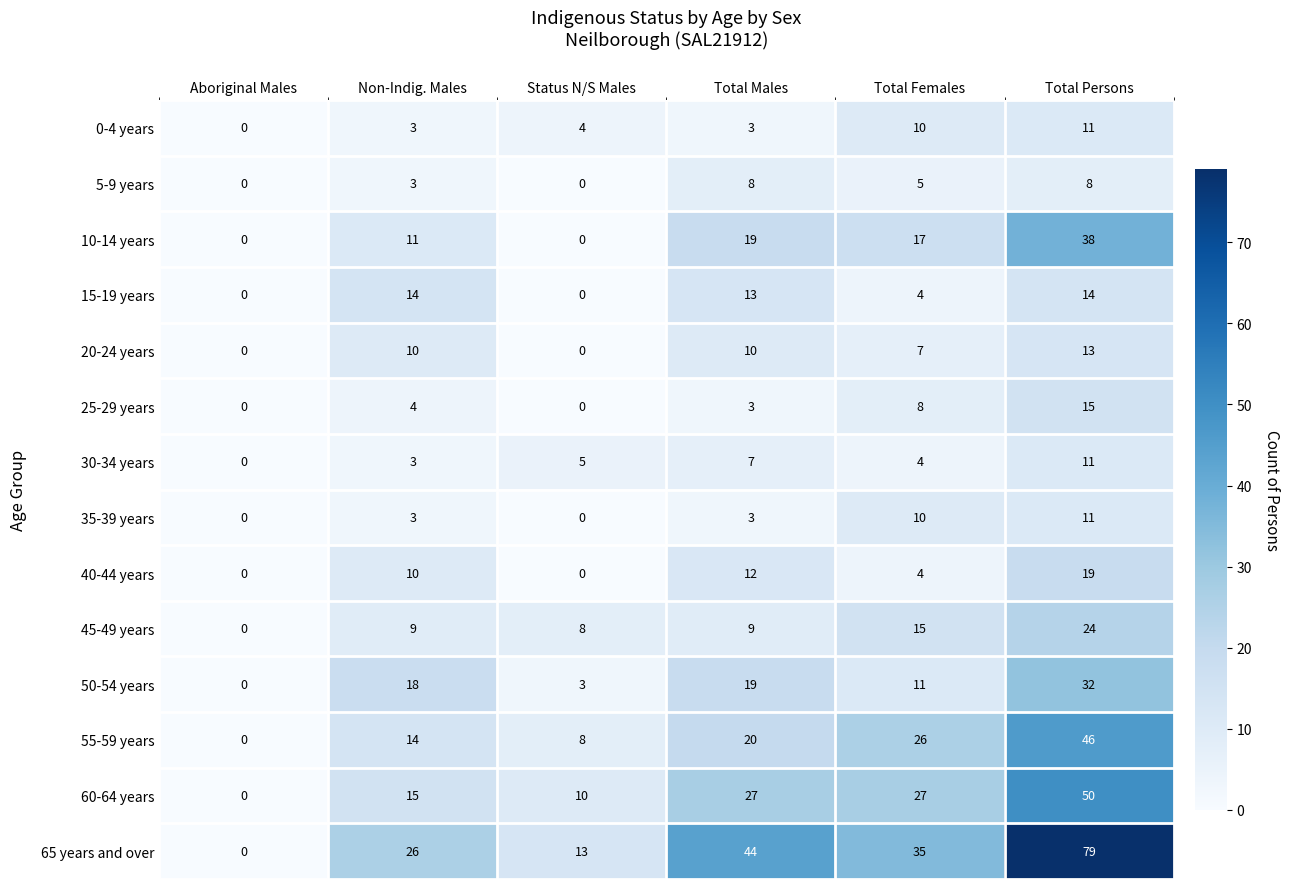

Between Aboriginal Males and Total Males, which series saw the biggest shift?

65 years and over